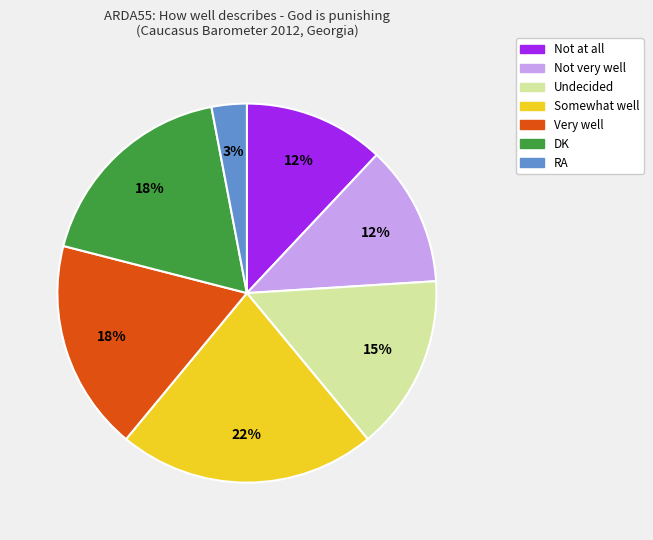

Is there a majority slice in this chart?

No